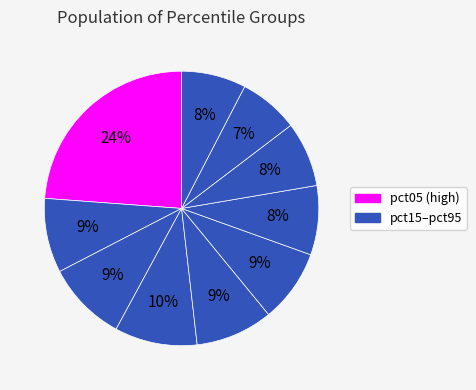

Rank the categories by value from highest to lowest.

pct05, pct35, pct25, pct45, pct15, pct55, pct65, pct75, pct95, pct85